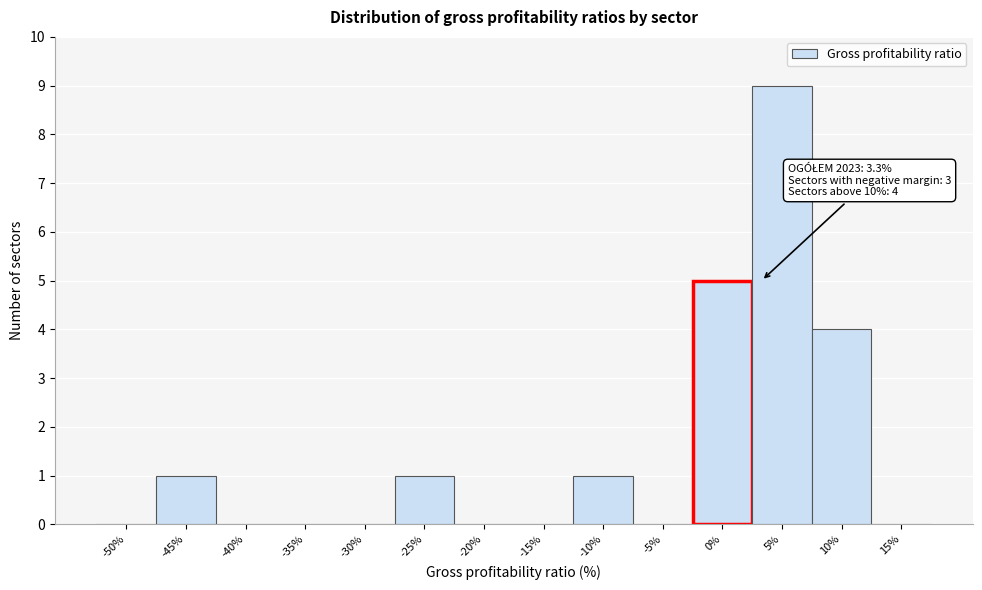

Reading left to right, list all the values displayed in this chart.

-50%=0	-45%=1	-40%=0	-35%=0	-30%=0	-25%=1	-20%=0	-15%=0	-10%=1	-5%=0	0%=5	5%=9	10%=4	15%=0